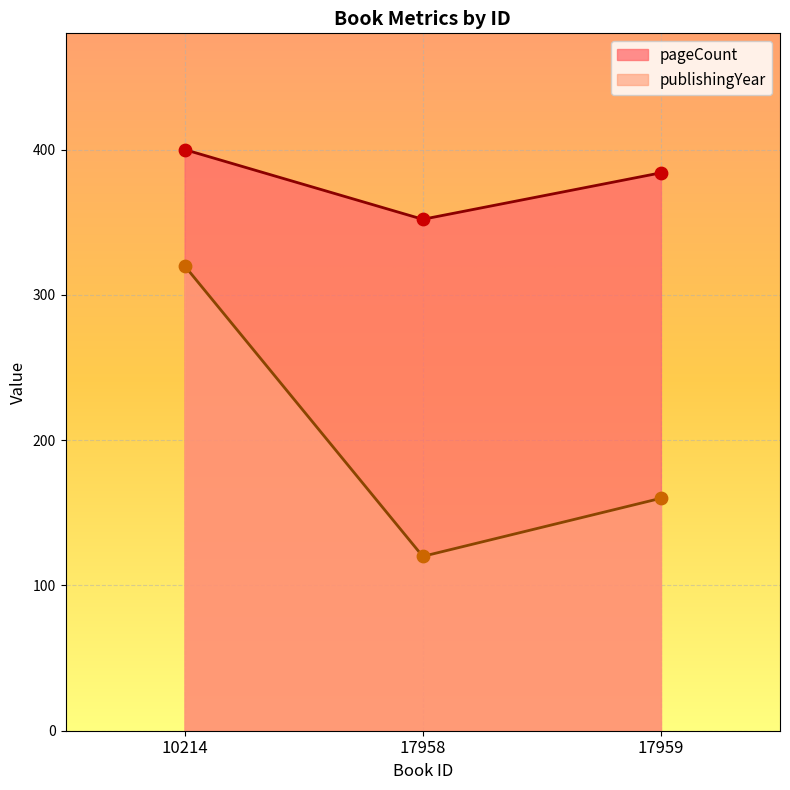

At which category is the sum across all series the highest?

10214